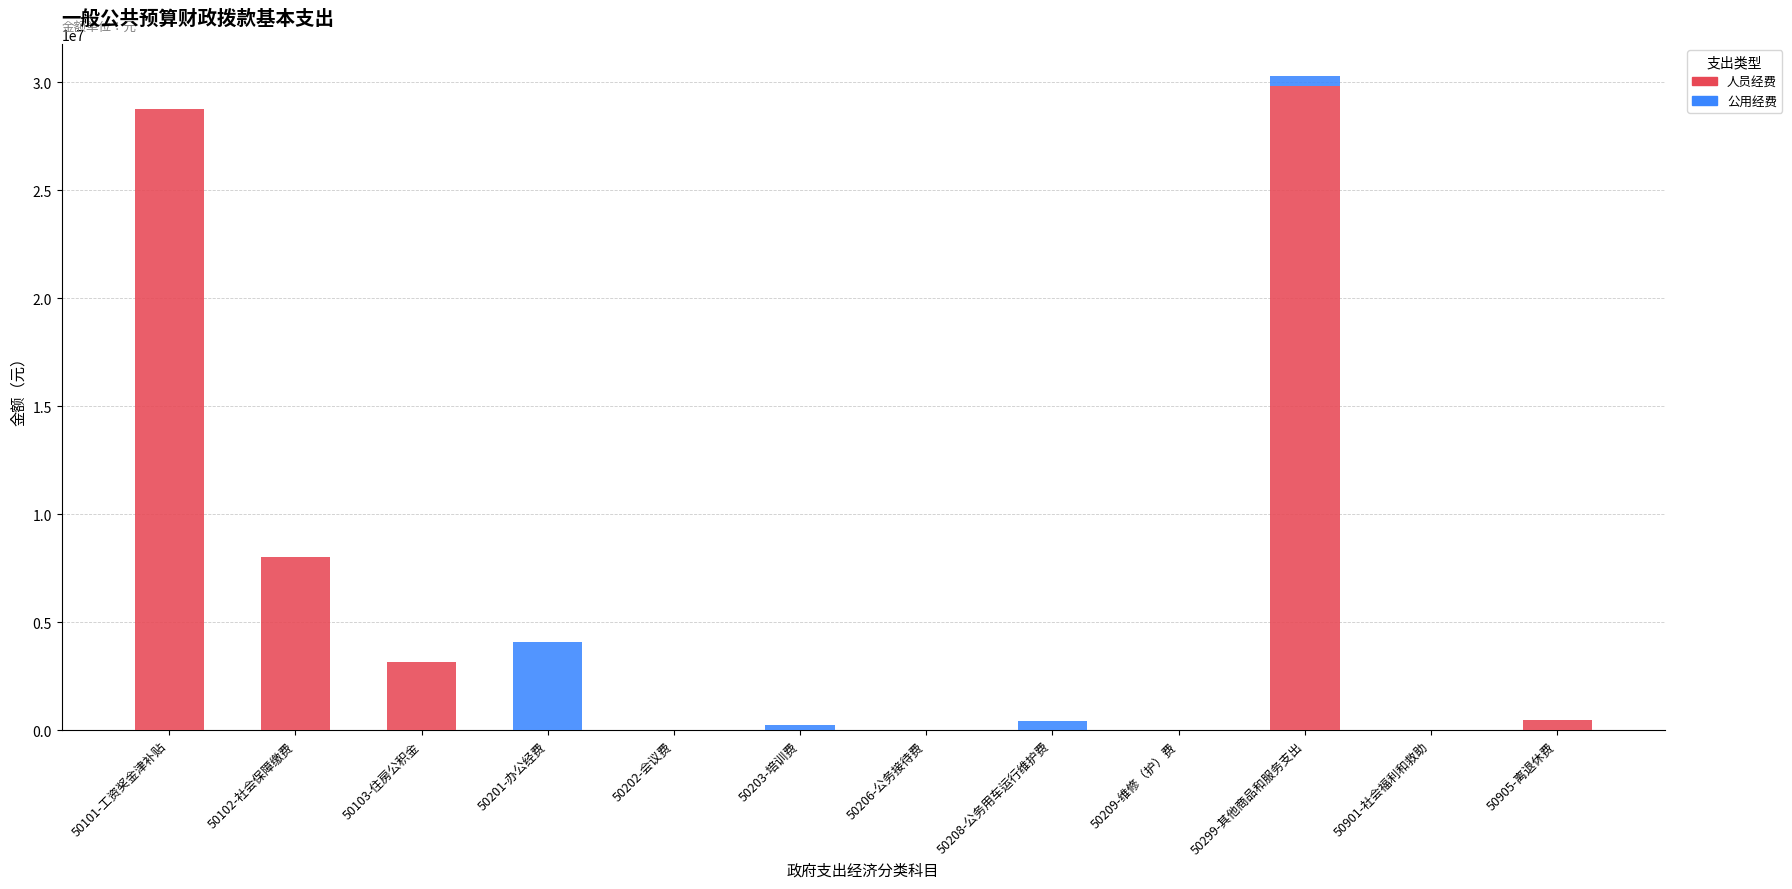

At which category is the sum across all series the highest?

50299-其他商品和服务支出